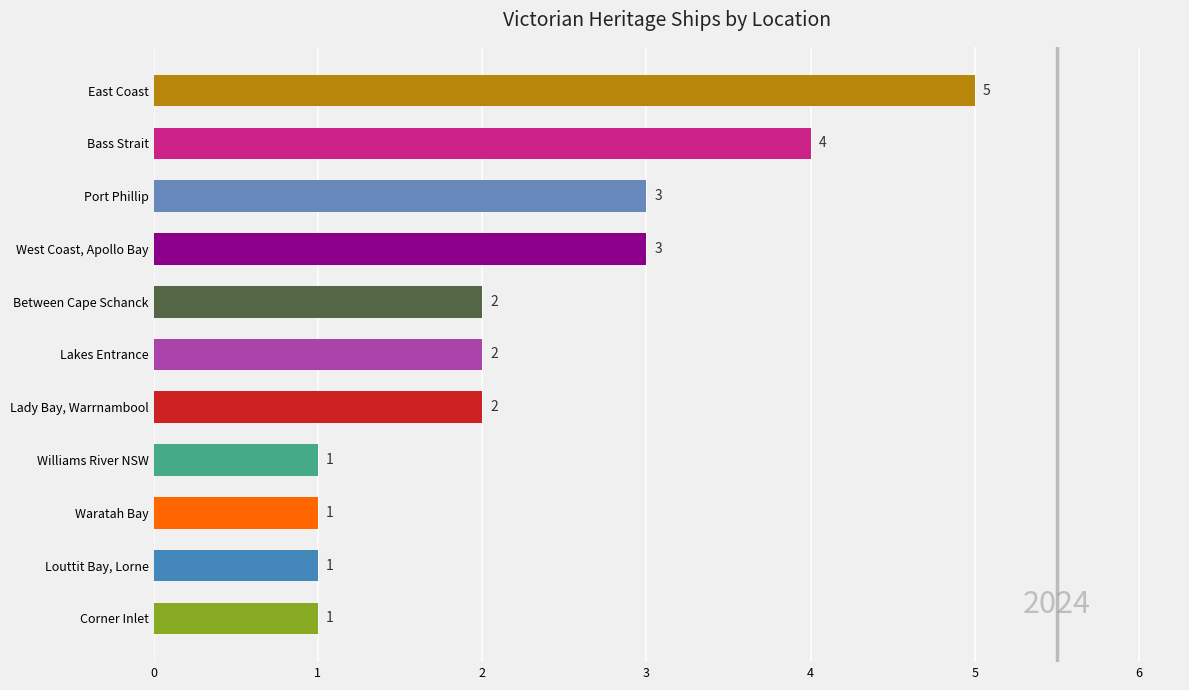

What is the difference between the second highest and second lowest values?

3